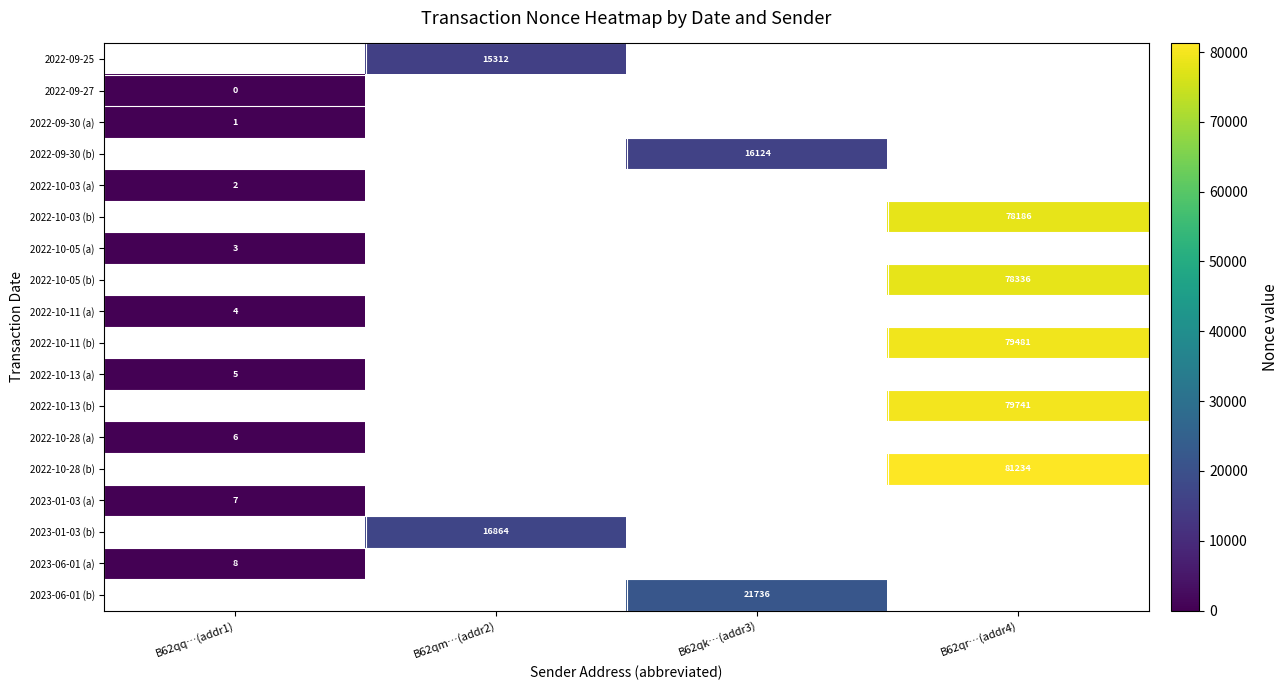

What is the maximum value shown in the chart?

81234.0